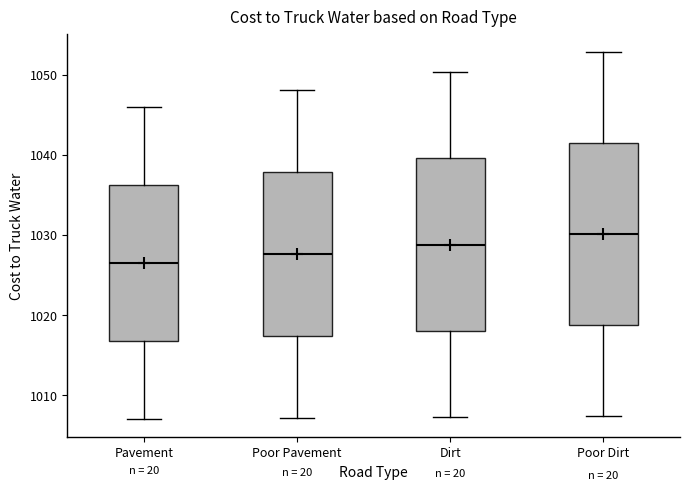

Which box's median line is the highest?

Poor Dirt